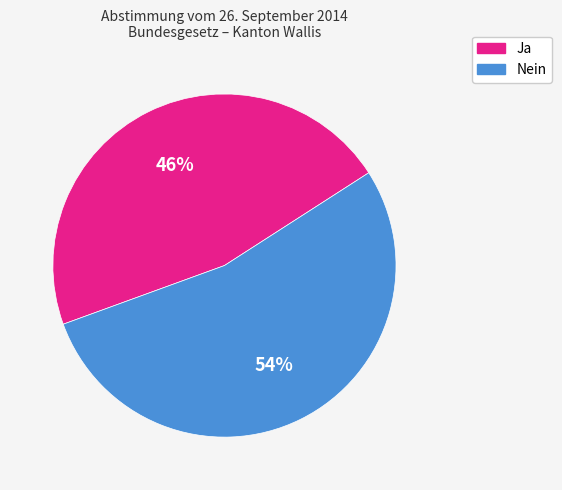

To the nearest percent, what percentage of the pie is Nein?

54%